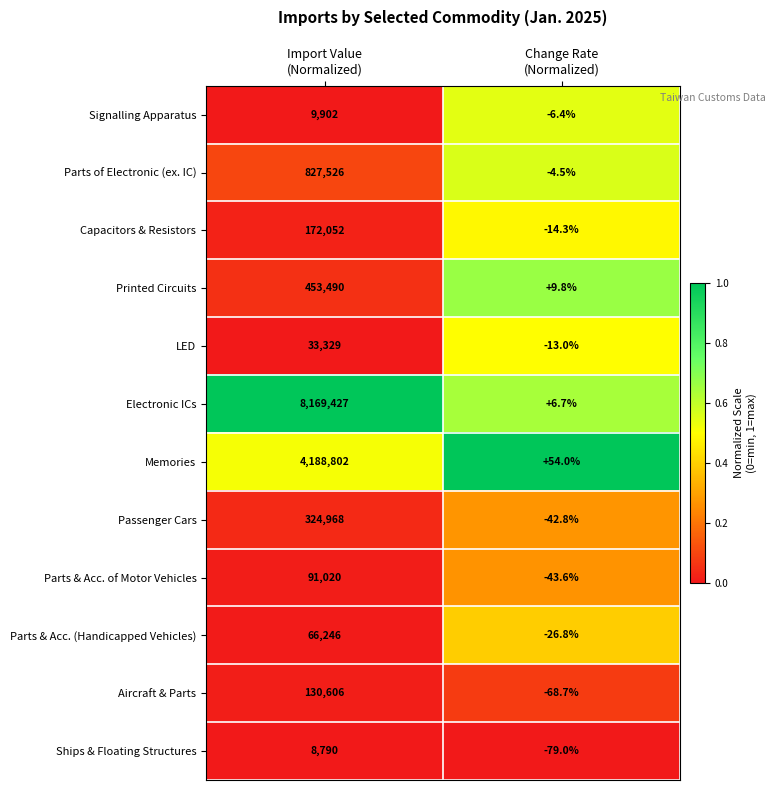

Reading left to right, list all the values displayed in this chart.

Signalling Apparatus: 9902.0	-6.4
Parts of Electronic (ex. IC): 827526.0	-4.5
Capacitors & Resistors: 172052.0	-14.3
Printed Circuits: 453490.0	9.8
LED: 33329.0	-13.0
Electronic ICs: 8169427.0	6.7
Memories: 4188802.0	54.0
Passenger Cars: 324968.0	-42.8
Parts & Acc. of Motor Vehicles: 91020.0	-43.6
Parts & Acc. (Handicapped Vehicles): 66246.0	-26.8
Aircraft & Parts: 130606.0	-68.7
Ships & Floating Structures: 8790.0	-79.0